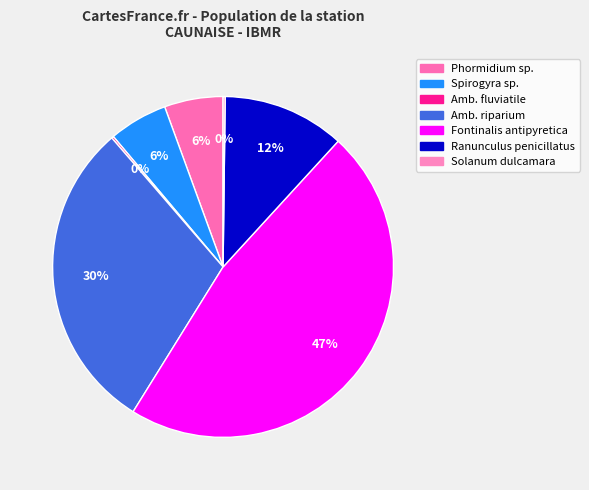

What is the largest slice in the pie chart?

Fontinalis antipyretica